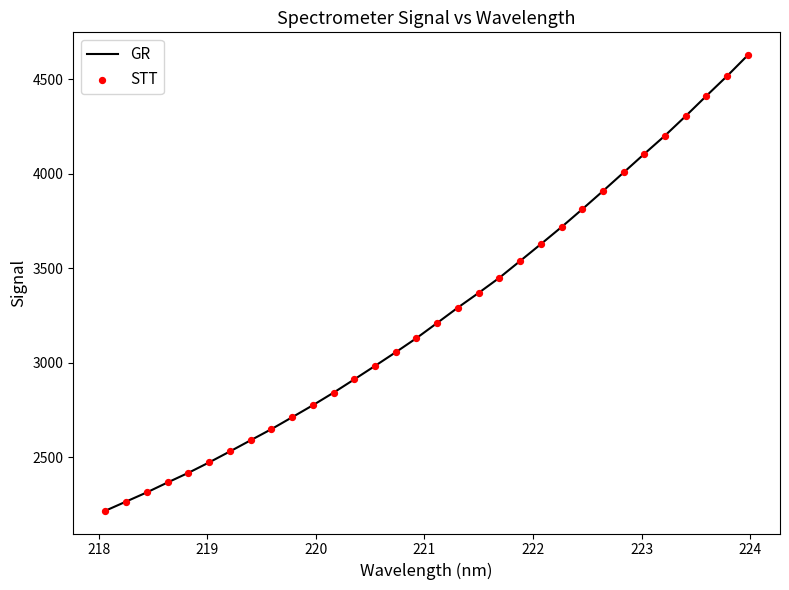

What is the minimum value shown in the chart?

2215.8